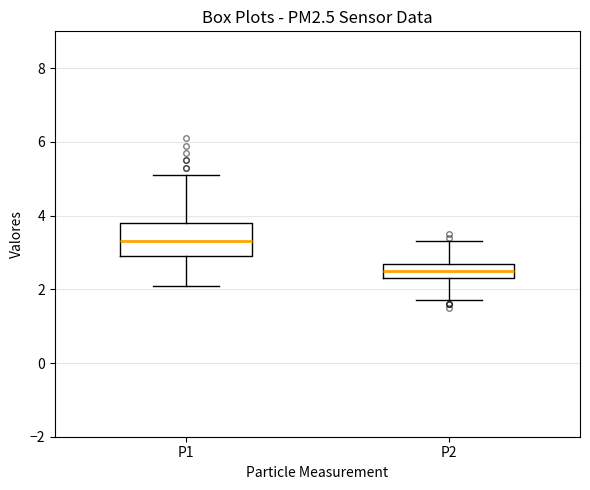

Reading left to right, read every box against the y-axis: the position of its median line, the range the box covers, and the ends of its whiskers. The values are not printed on the chart, so give them approximately, as read against the axis.

P1: median 3.4, box 3.0 to 3.8, whiskers 2.2 to 5.2
P2: median 2.6, box 2.4 to 2.8, whiskers 1.8 to 3.4